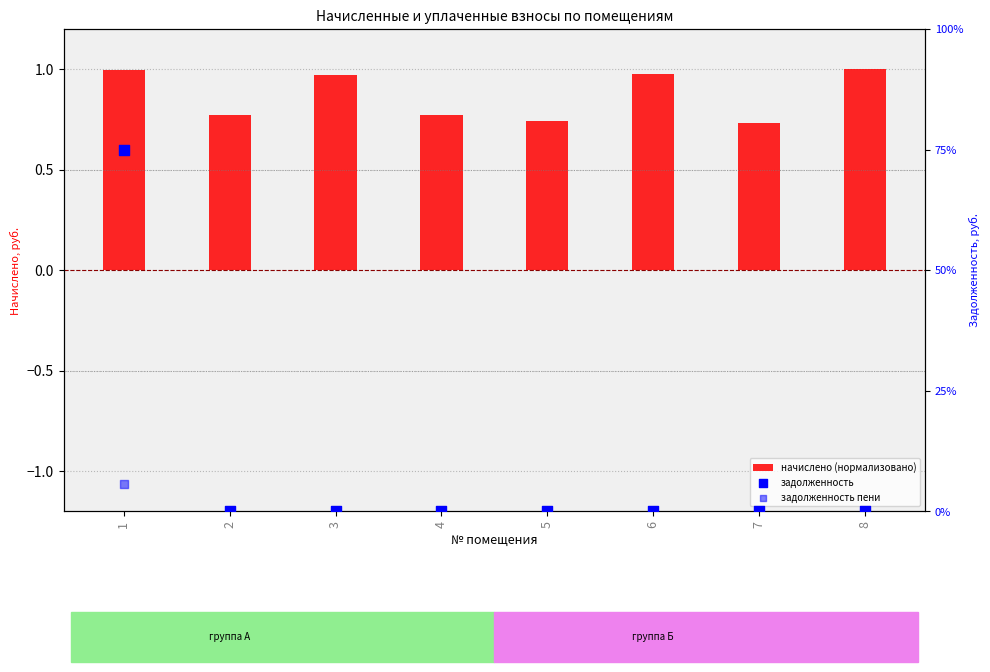

At which category is the sum across all series the highest?

1